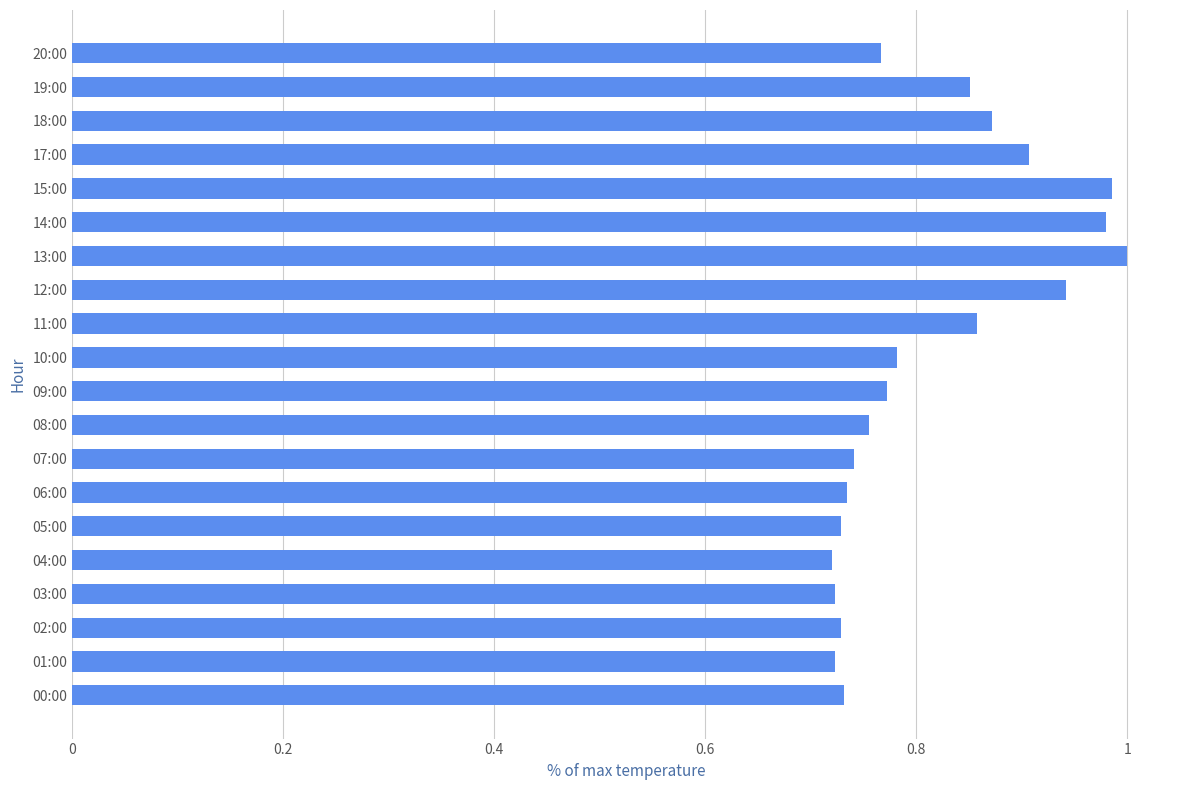

Which label corresponds to the largest value in the chart?

13:00